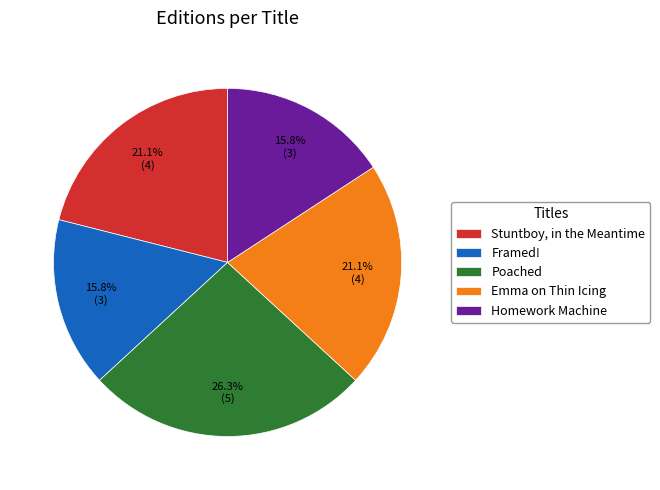

What is the ratio of the value at Emma on Thin Icing to the value at Poached?

0.8